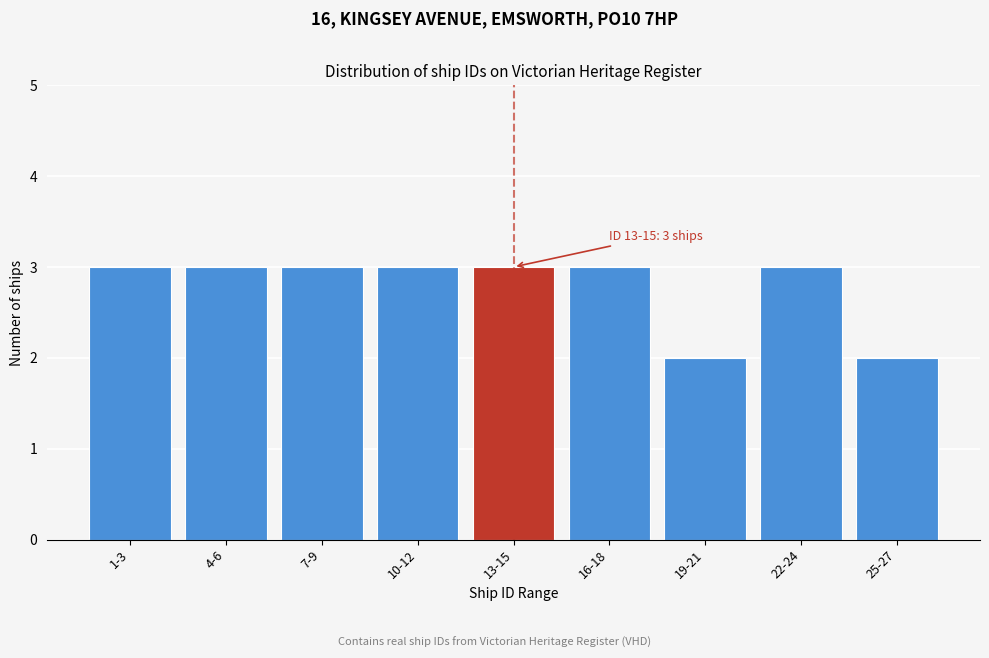

Reading left to right, list all the values displayed in this chart.

1-3=3	4-6=3	7-9=3	10-12=3	13-15=3	16-18=3	19-21=2	22-24=3	25-27=2